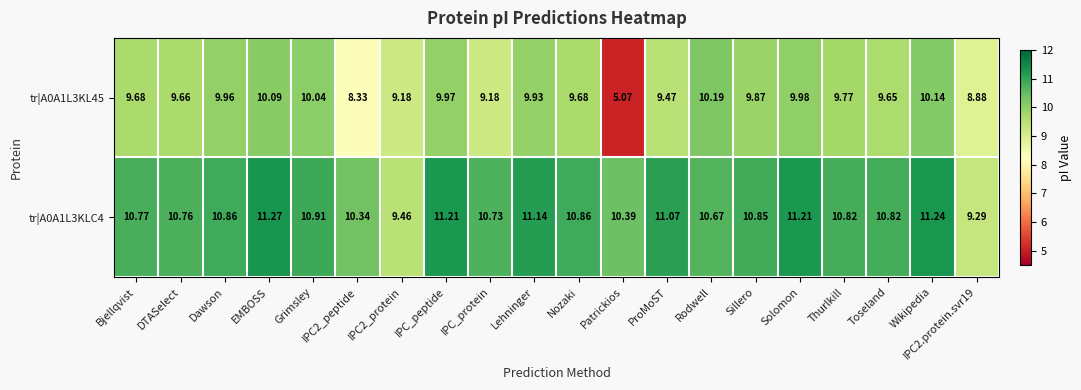

At which label does tr|A0A1L3KLC4 reach its peak?

EMBOSS